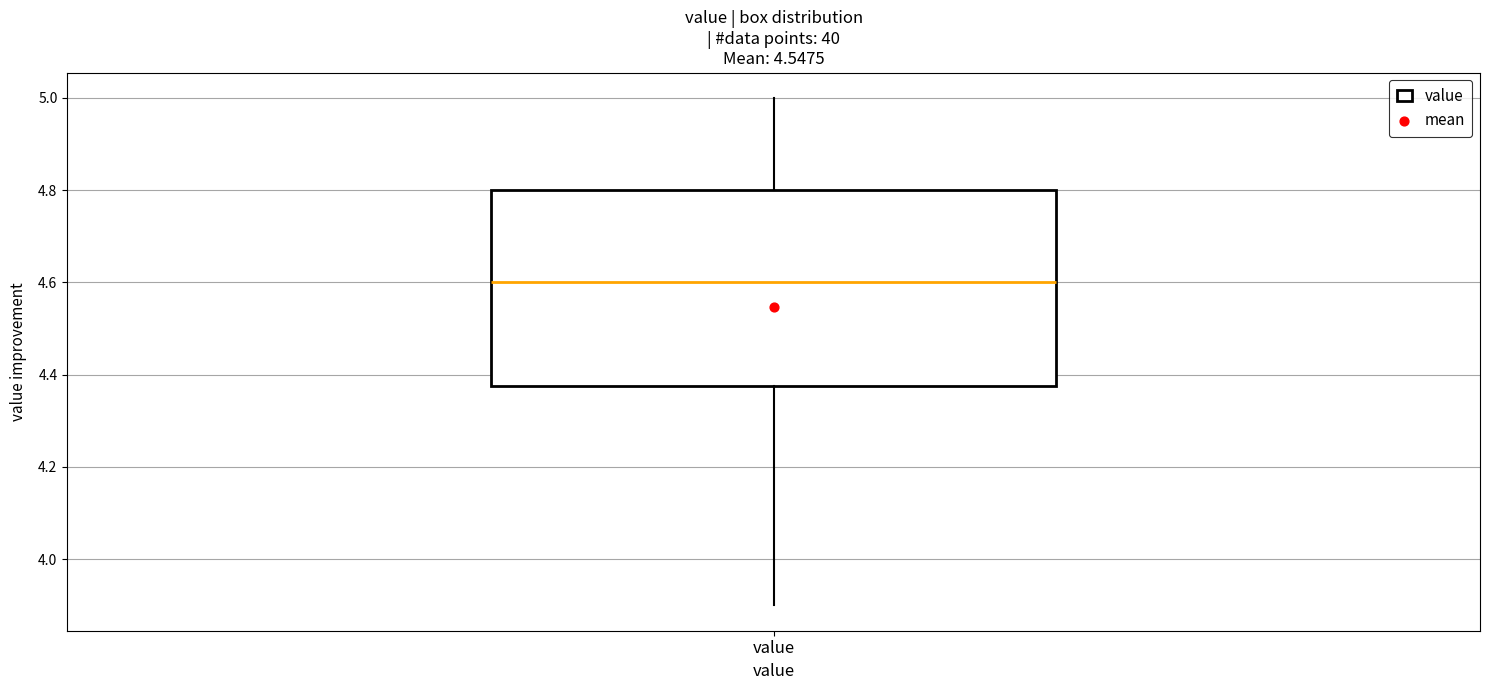

Transcribe this box plot: give where the median line is, the range the box spans, and where the two whiskers end, as read against the y-axis. The values are not printed on the chart, so give them approximately, as read against the axis.

median 4.60, box 4.38 to 4.80, whiskers 3.90 to 5.00